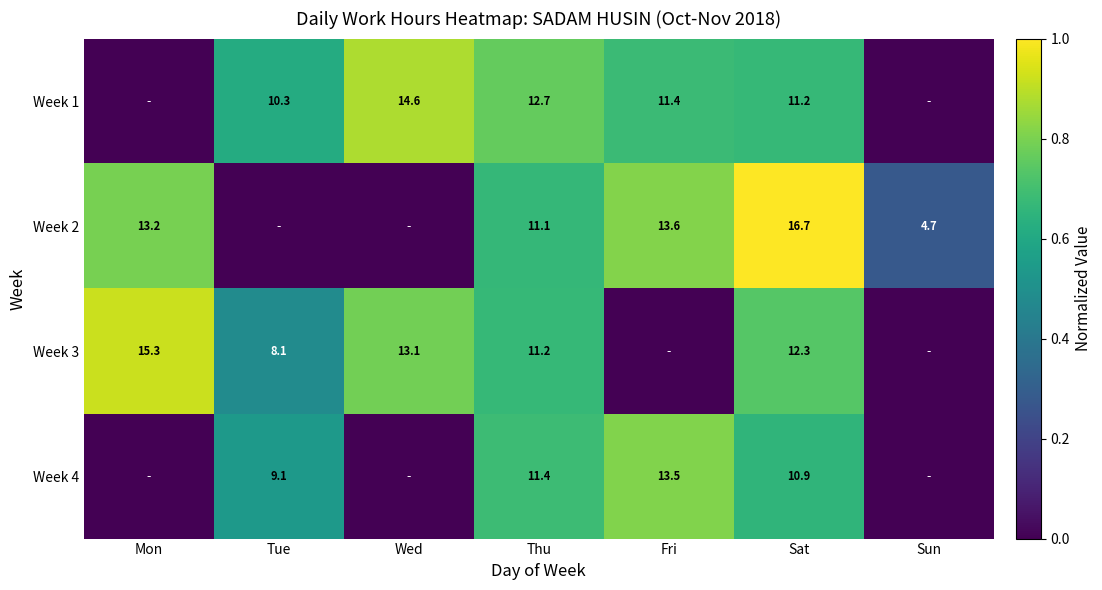

At how many categories does at least one series exceed 0?

7